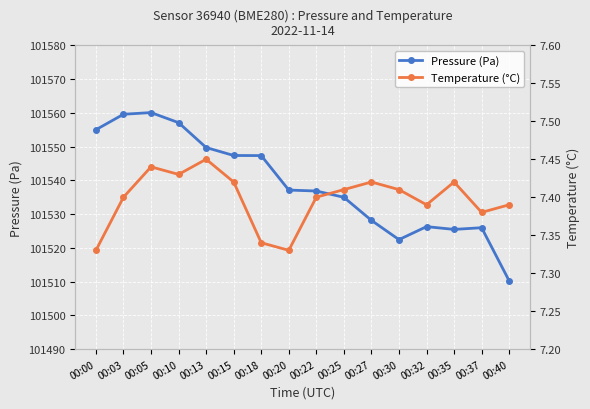

List the series in order of their peak value, highest first.

Pressure (Pa), Temperature (°C)